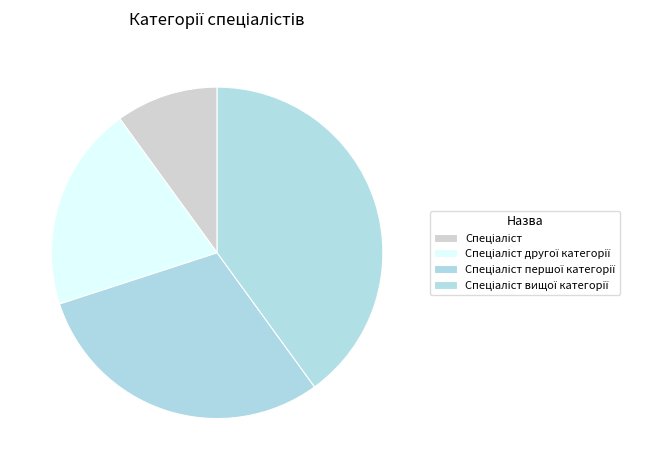

What is the change in value from Спеціаліст to Спеціаліст вищої категорії?

+3